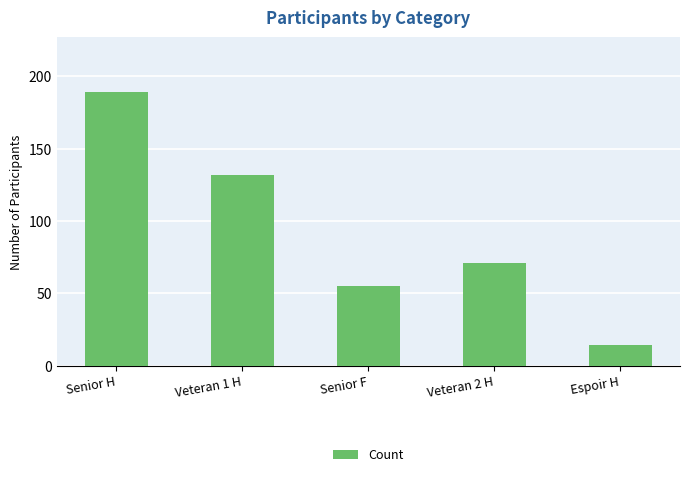

Is it true that the value at Veteran 1 H is 202?

False